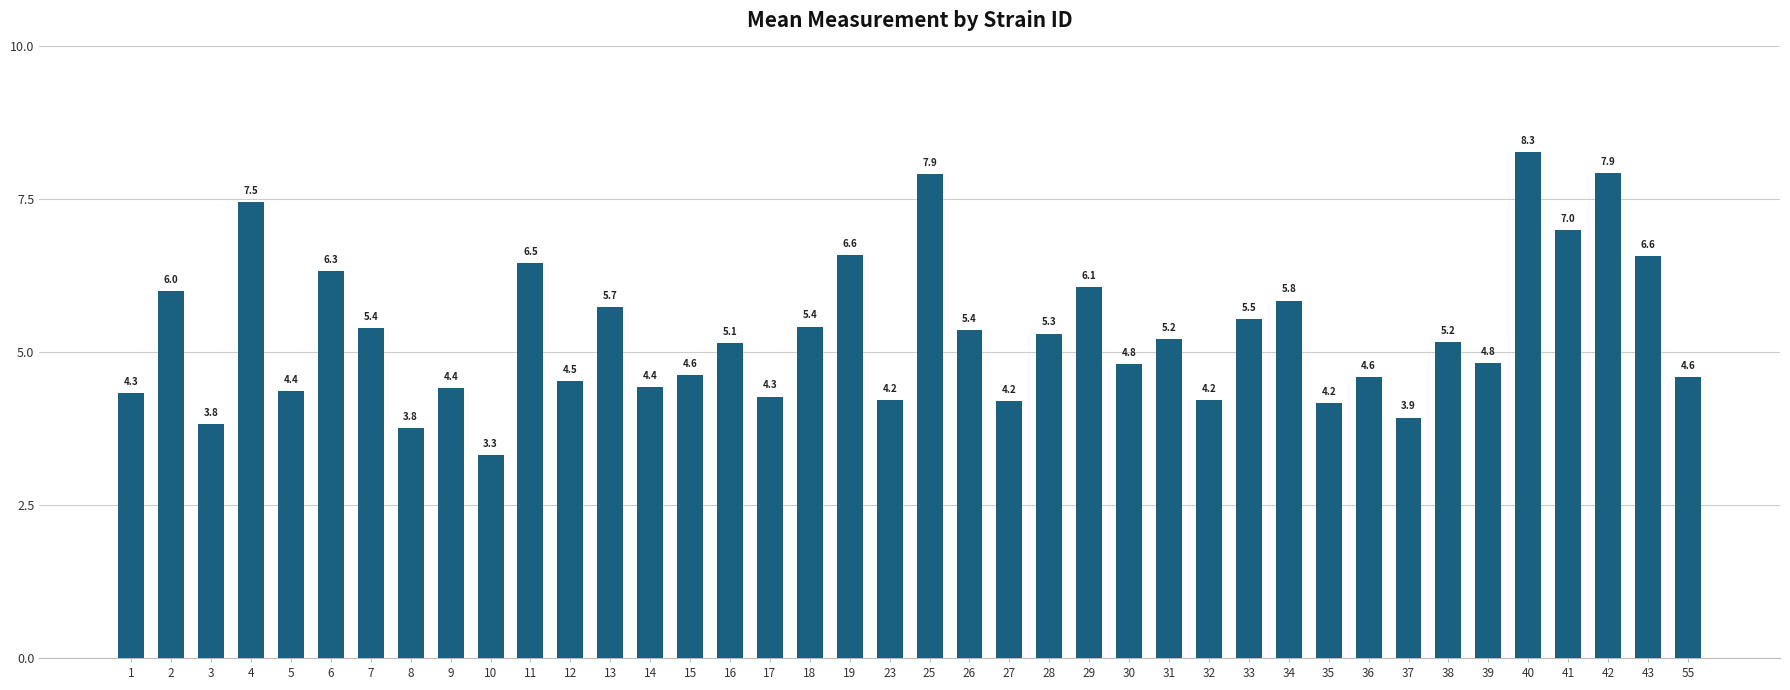

Reading right to left, transcribe all the data shown in this chart.

55=4.6	43=6.6	42=7.9	41=7.0	40=8.3	39=4.8	38=5.2	37=3.9	36=4.6	35=4.2	34=5.8	33=5.5	32=4.2	31=5.2	30=4.8	29=6.1	28=5.3	27=4.2	26=5.4	25=7.9	23=4.2	19=6.6	18=5.4	17=4.3	16=5.1	15=4.6	14=4.4	13=5.7	12=4.5	11=6.5	10=3.3	9=4.4	8=3.8	7=5.4	6=6.3	5=4.4	4=7.5	3=3.8	2=6.0	1=4.3